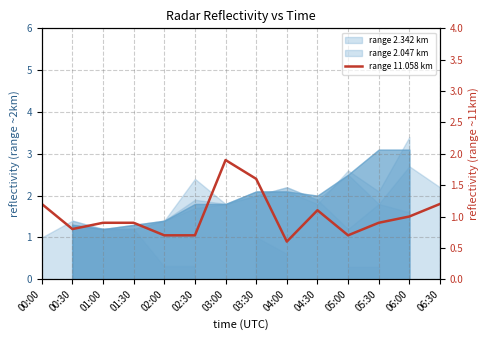

Reading left to right, list all the values displayed in this chart.

00:00=1.2	00:30=0.8	01:00=0.9	01:30=0.9	02:00=0.7	02:30=0.7	03:00=1.9	03:30=1.6	04:00=0.6	04:30=1.1	05:00=0.7	05:30=0.9	06:00=1.0	06:30=1.2